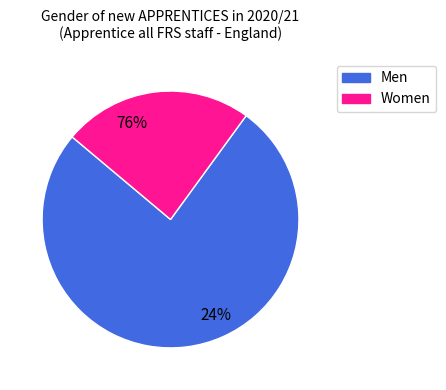

Which slice is the largest?

Men